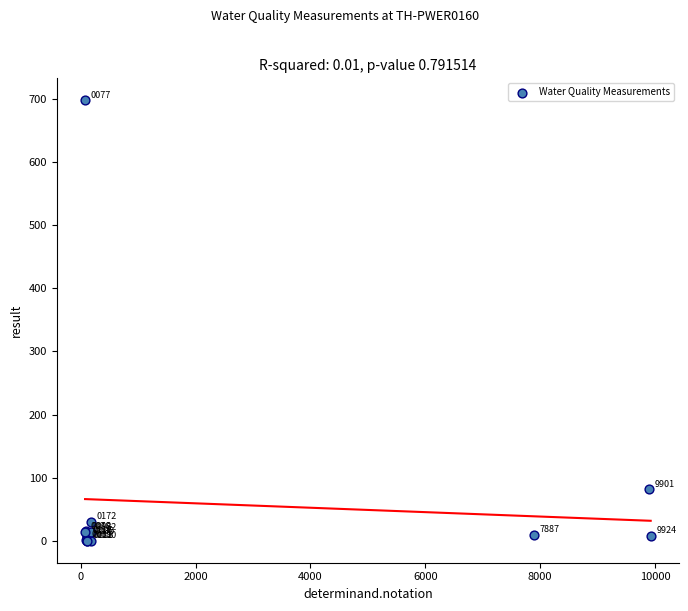

What Y value in the scatter plot is closest to 349?

81.5